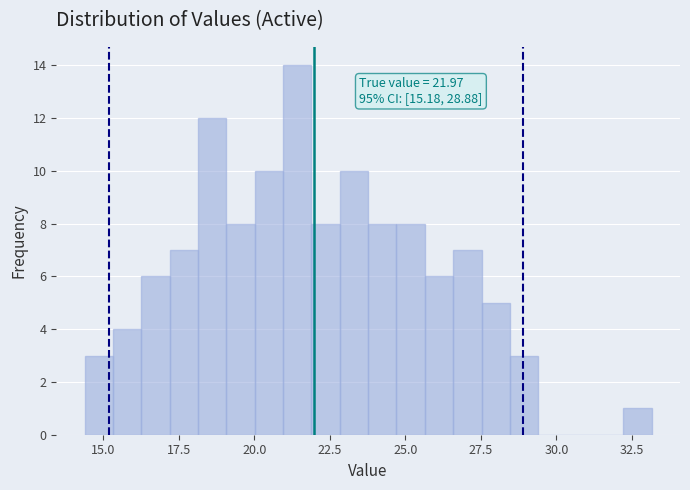

Read against the x-axis, roughly where is the centre of the tallest bar?

21.5